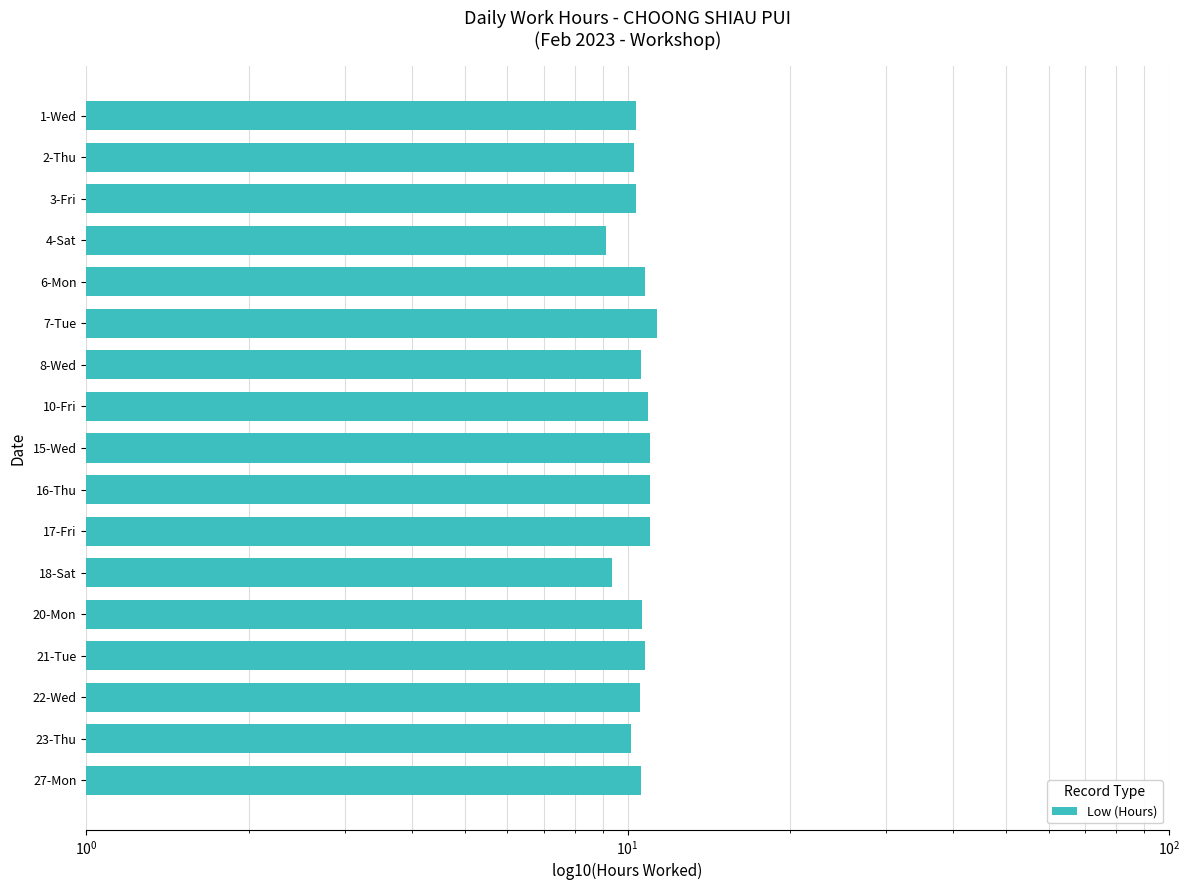

Is it true that the value at 20-Mon is 15.8?

False